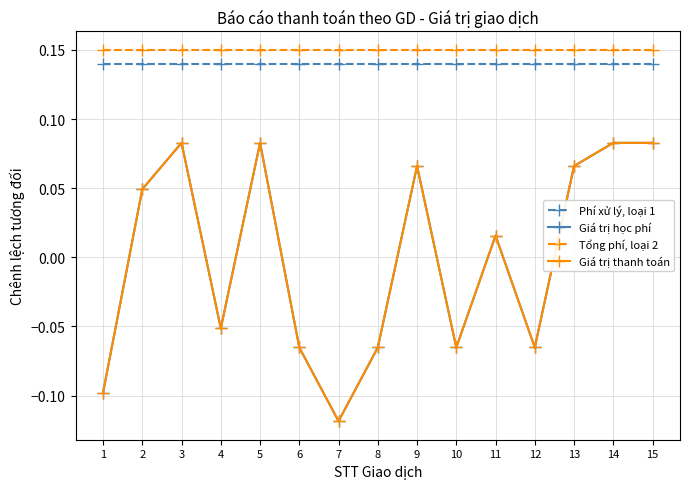

At which category is the sum across all series the highest?

3